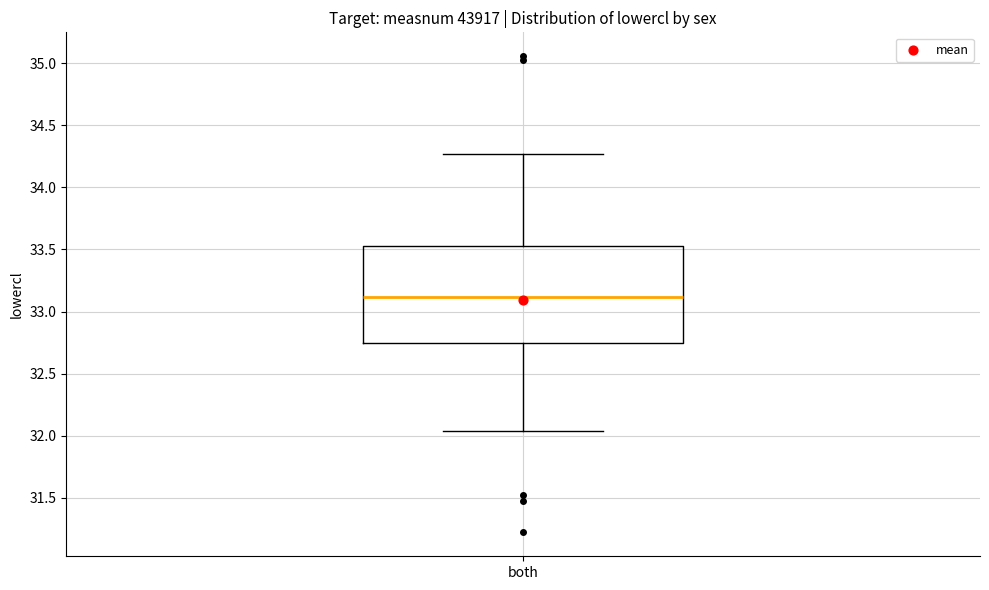

Read this box plot against the y-axis: the position of the median line, the range covered by the box, and the ends of both whiskers. The values are not printed on the chart, so give them approximately, as read against the axis.

median 33.10, box 32.75 to 33.55, whiskers 32.05 to 34.25